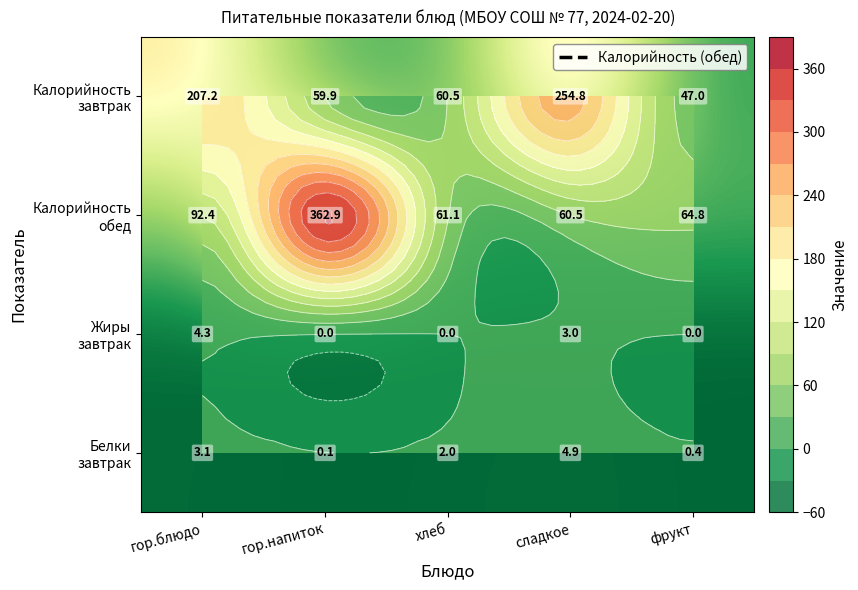

What is the spread (max minus min) of values at сладкое?

251.8